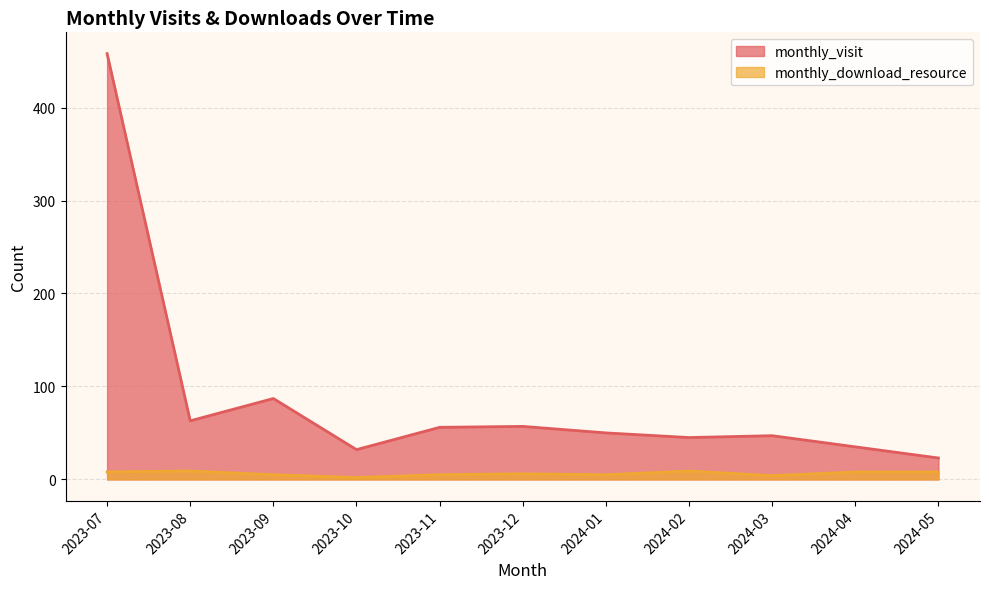

Reading left to right, list all the values displayed in this chart.

monthly_visit: 458	63	87	32	56	57	50	45	47	35	23
monthly_download_resource: 8	9	5	2	5	6	5	9	4	8	8